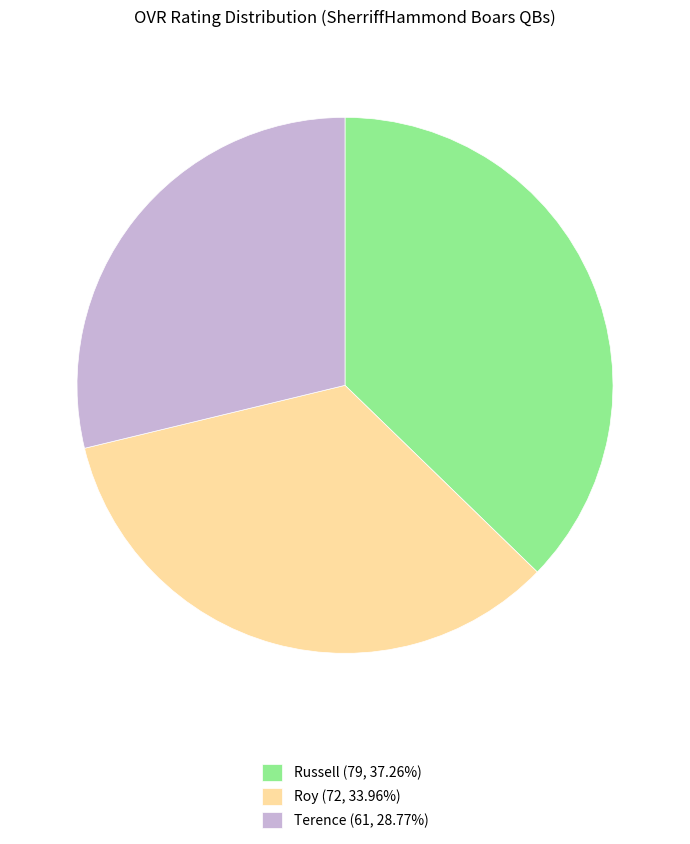

The Russell slice represents 31% of the pie. True or false?

False